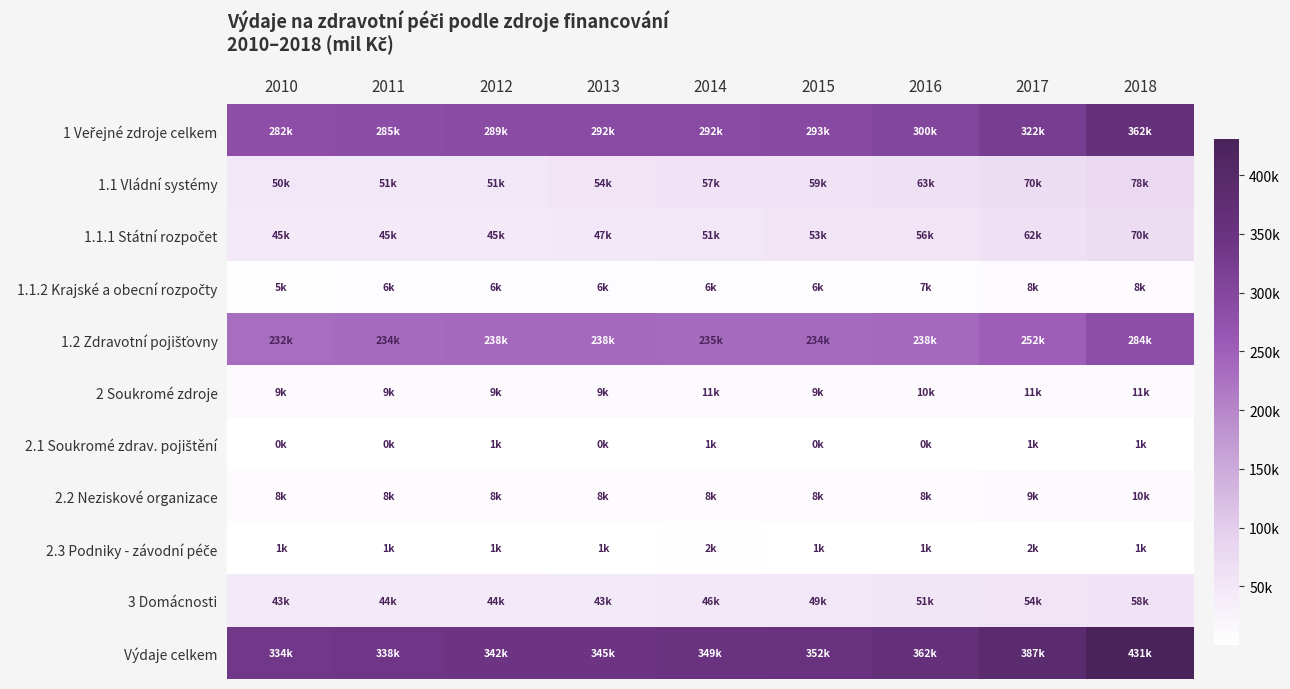

Which series has the largest range (max minus min)?

Výdaje celkem